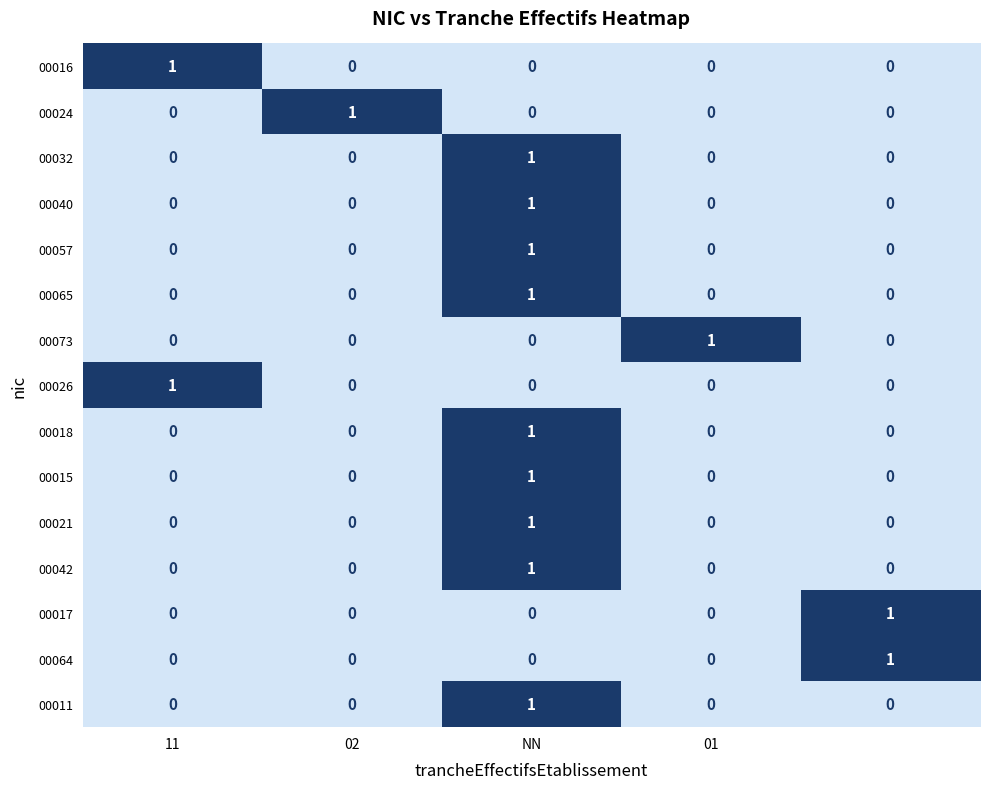

At how many categories does at least one series exceed 0?

5